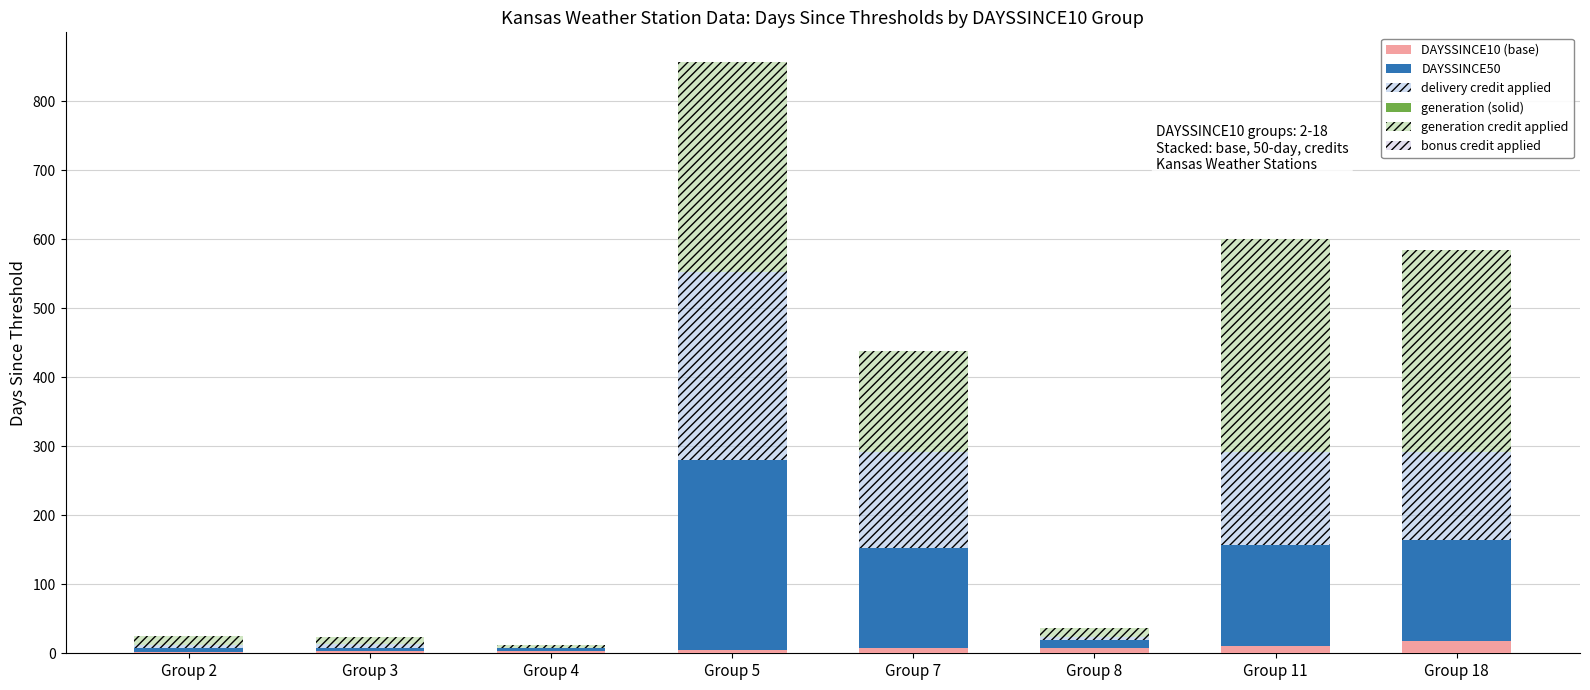

At which category is the sum across all series the highest?

Group 5